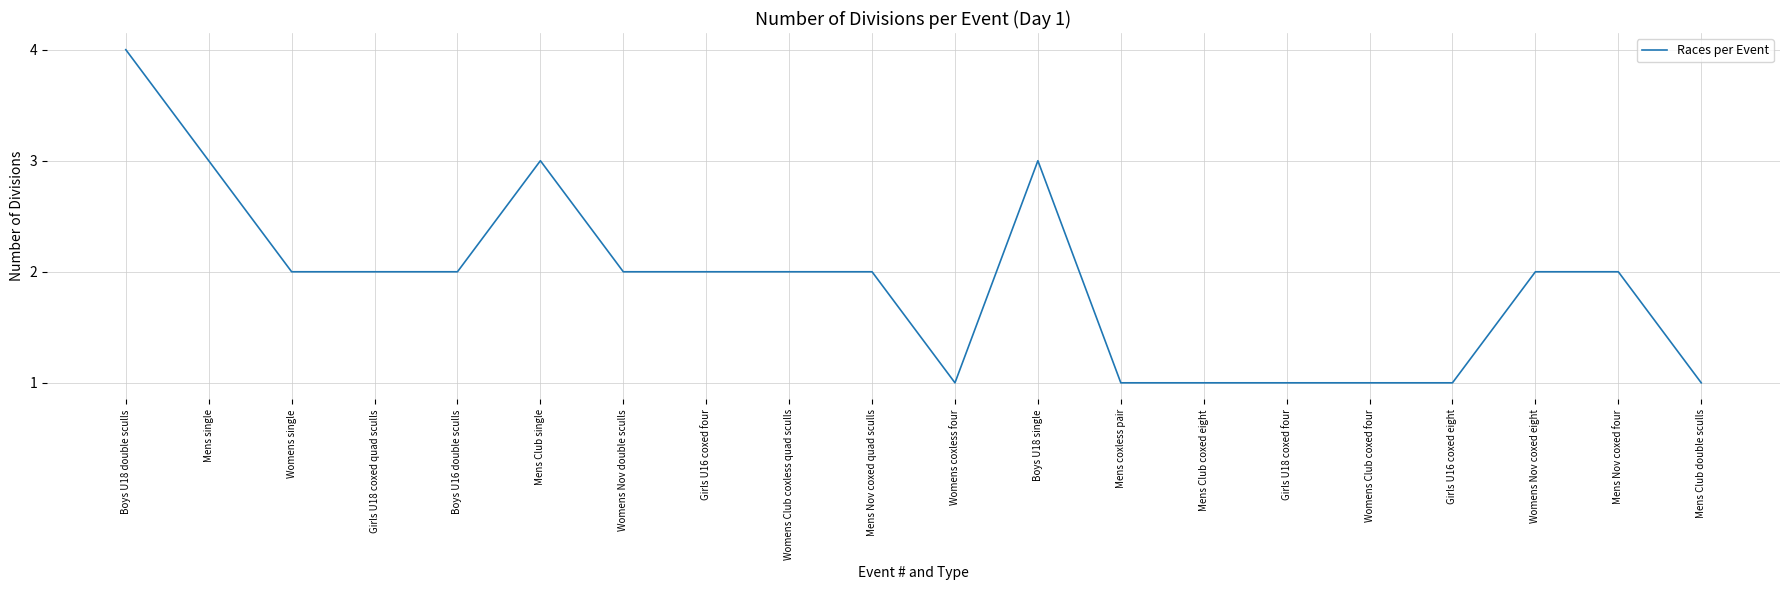

What position from the left is Womens coxless four?

11